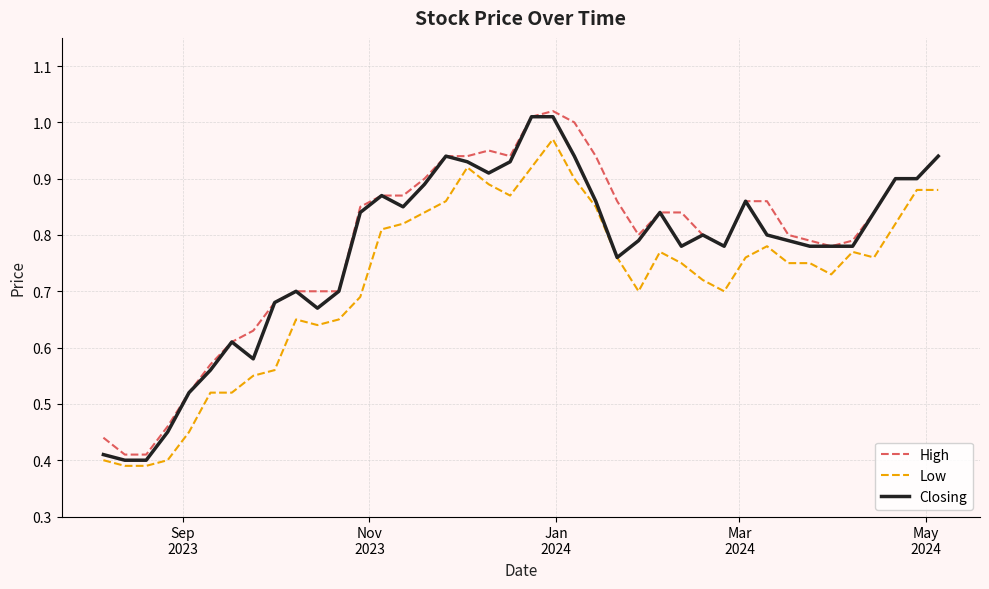

True or false: High and Low cross at least once.

False